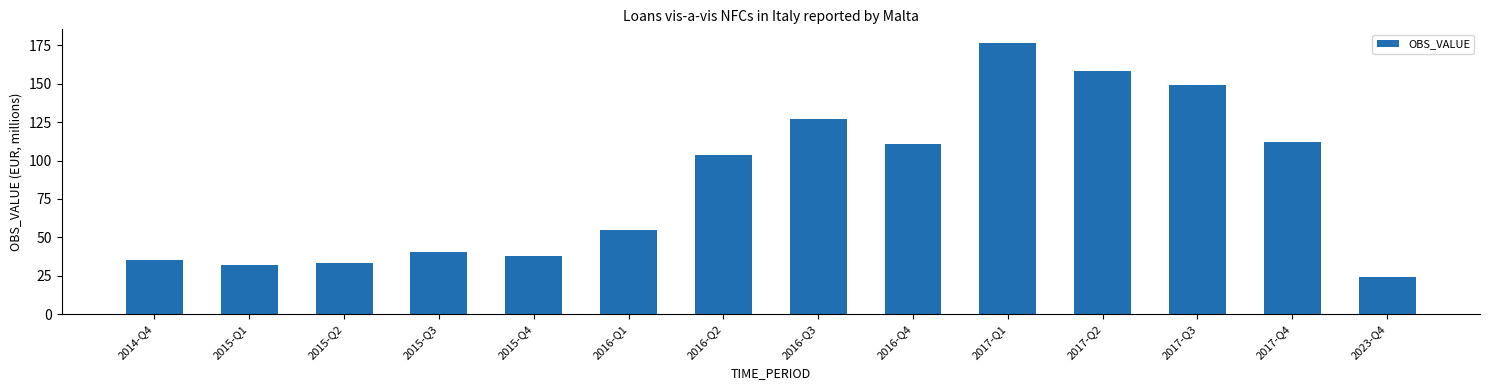

What is the value of the 9th bar from the left?

111.0